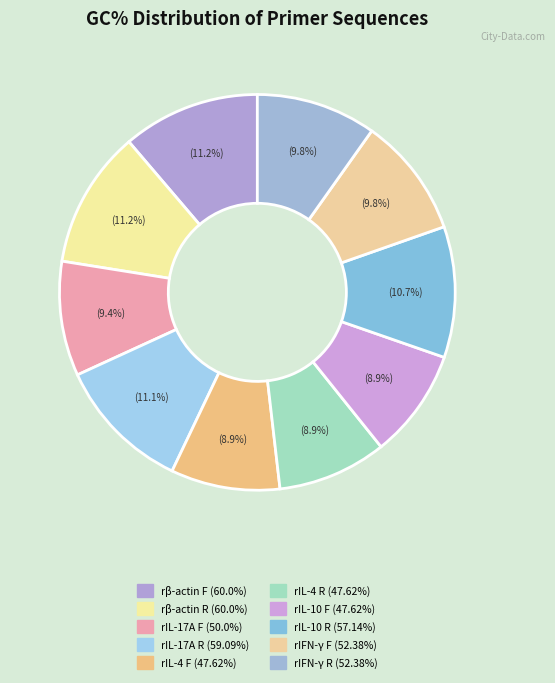

How many segments does this pie chart have?

10